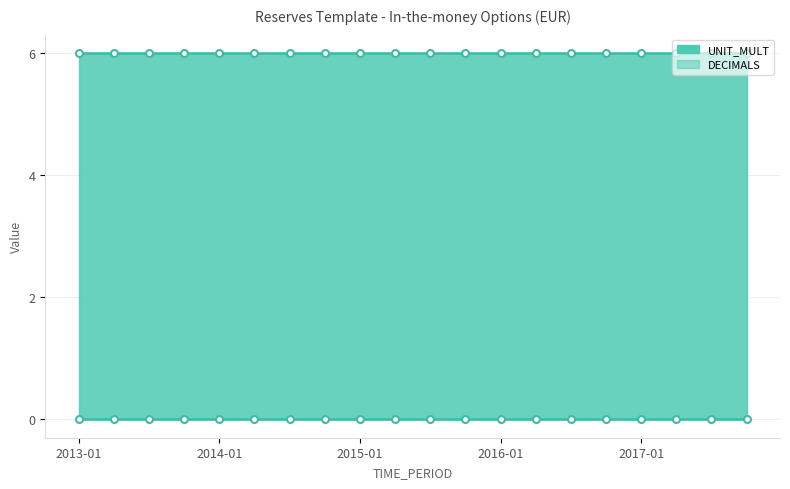

What is the maximum value shown in the chart?

6